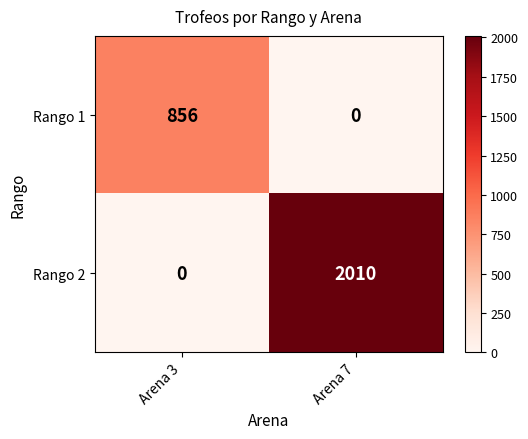

The Rango 2 series shows 870 at Arena 3. True or false?

False